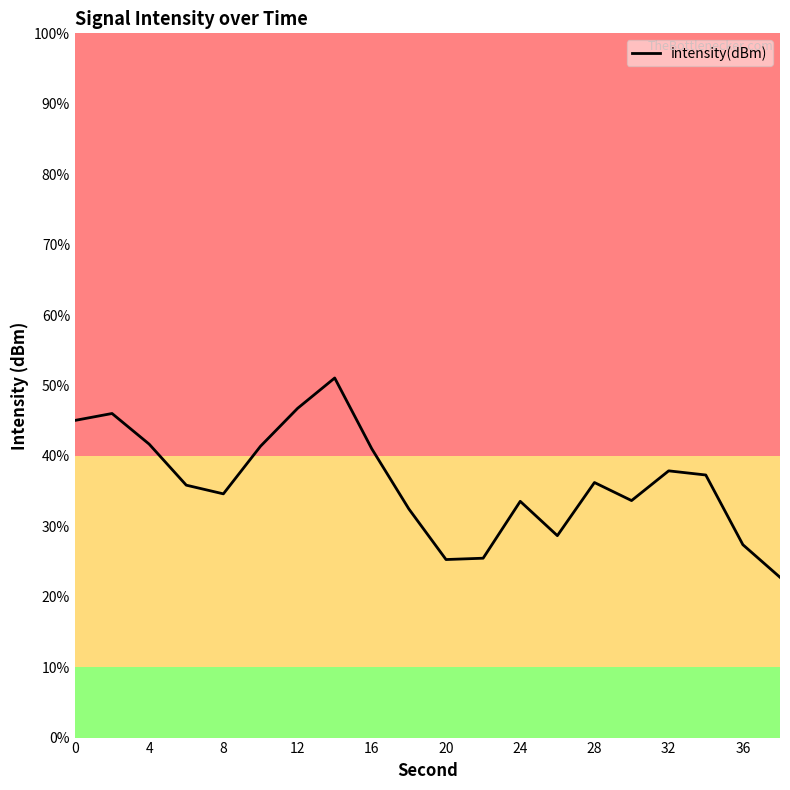

Does the chart display data point markers on the line(s)?

No